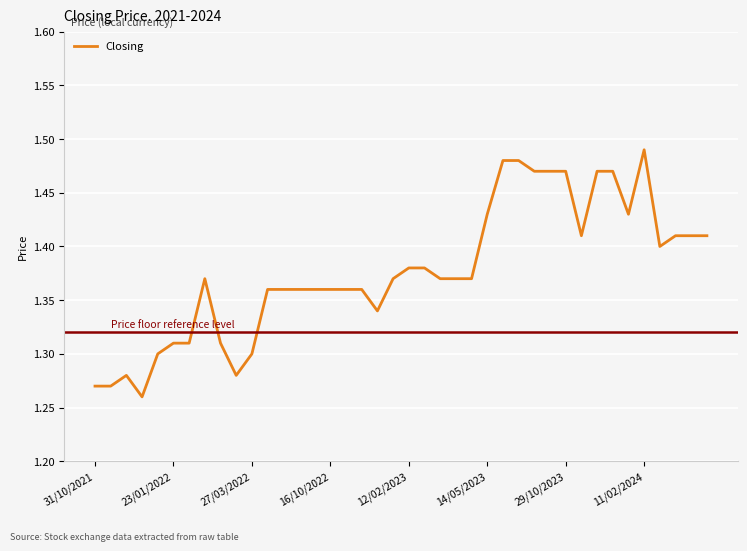

Which label corresponds to the largest value in the chart?

11/02/2024